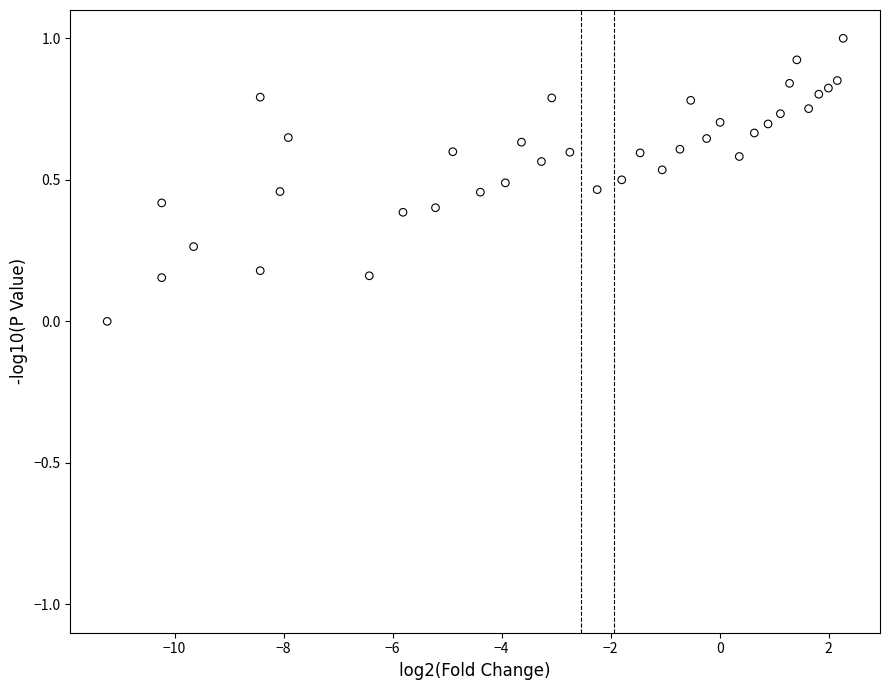

What is the range of X values (max minus min)?

13.5